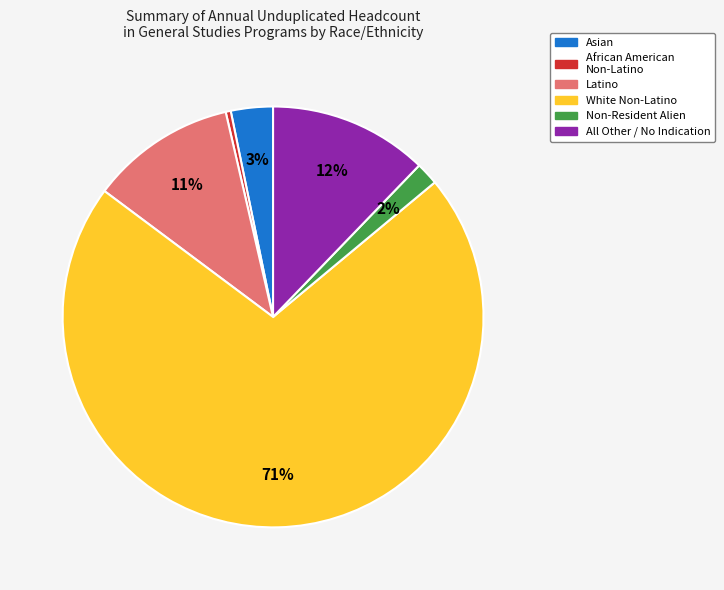

Does any single category account for the majority?

Yes